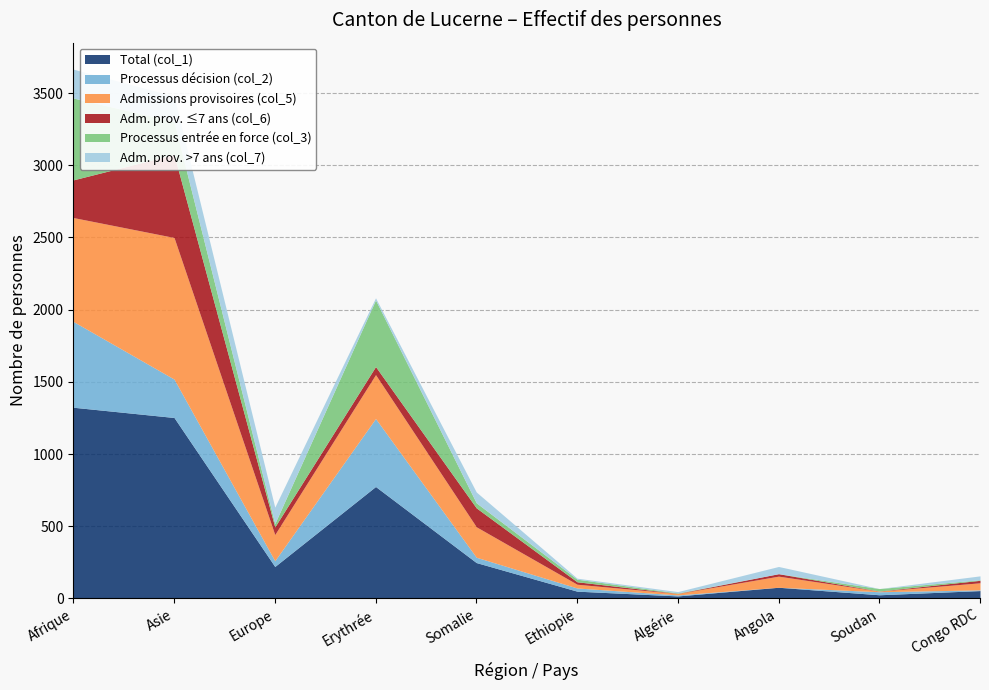

How many intersections are there between Adm. prov. >7 ans (col_7) and Processus entrée en force (col_3)?

7